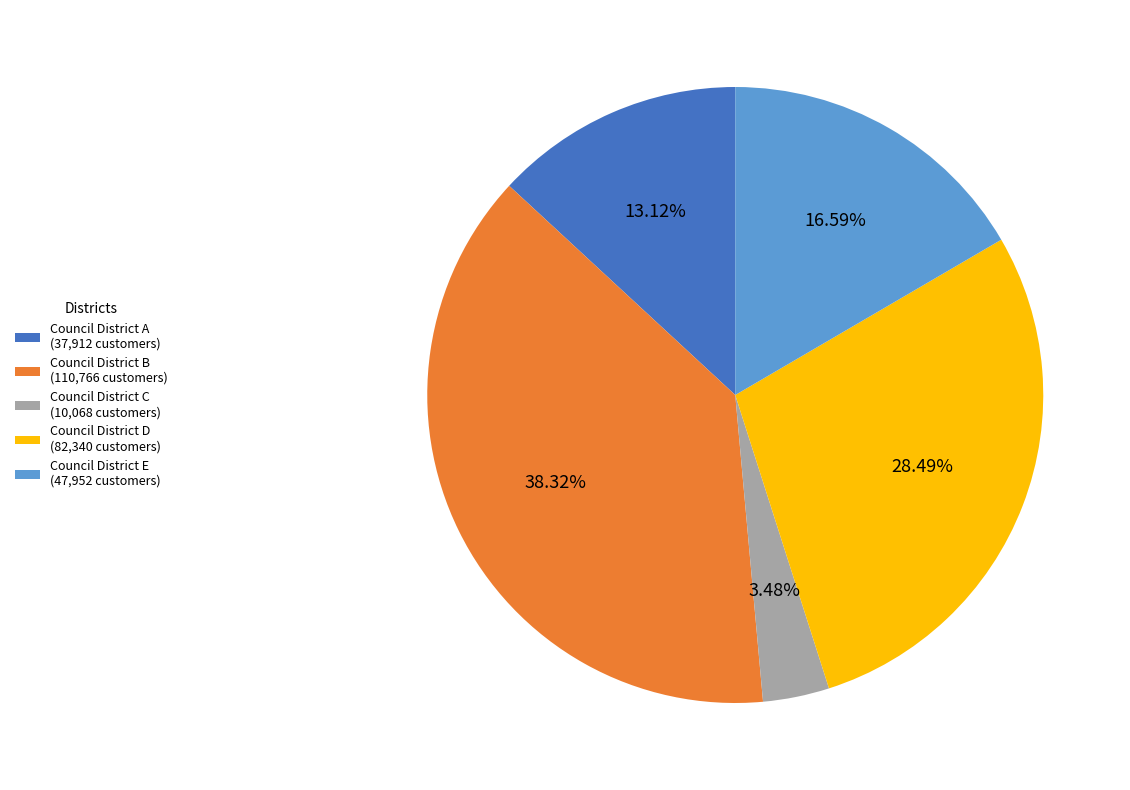

Do Council District B and Council District E together represent more than half of the pie?

Yes